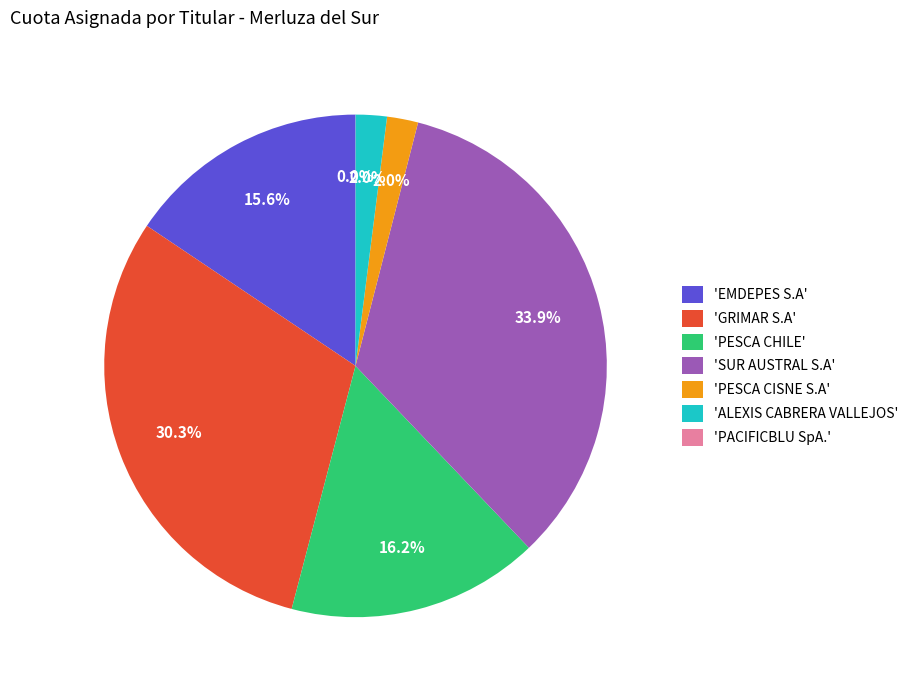

Does any single category account for the majority?

No